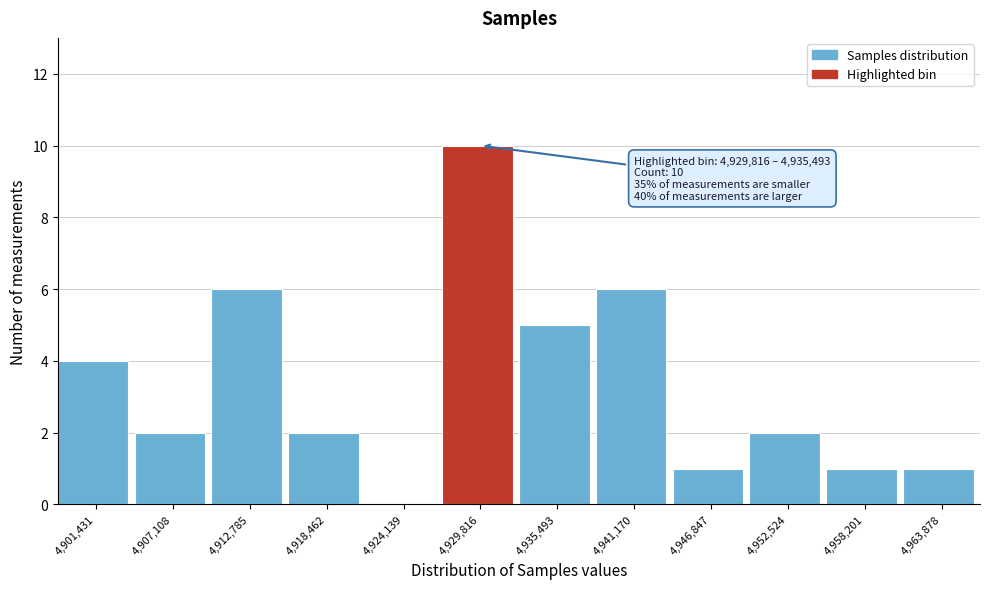

Reading left to right, transcribe all the data shown in this chart.

4,901,431=4	4,907,108=2	4,912,785=6	4,918,462=2	4,924,139=0	4,929,816=10	4,935,493=5	4,941,170=6	4,946,847=1	4,952,524=2	4,958,201=1	4,963,878=1